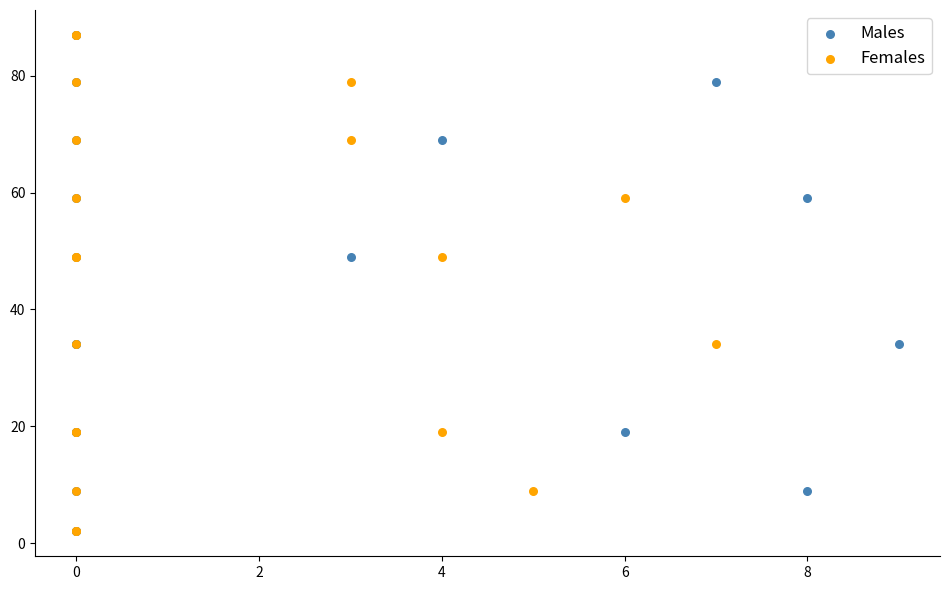

What are all the series names shown in the legend?

Males, Females